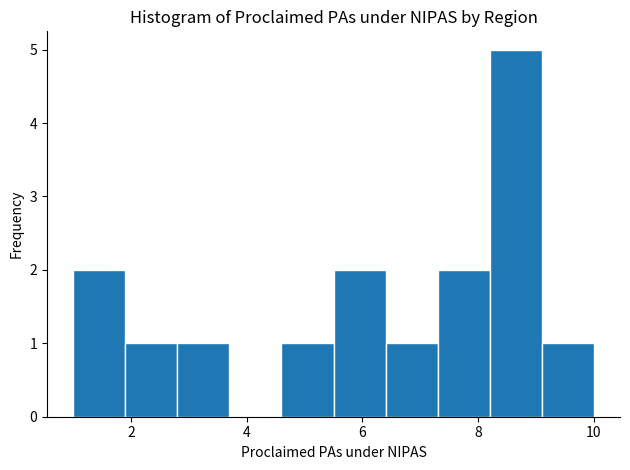

How tall is the bar that spans 4.6 to 5.5 on the x-axis? Neither the bar edges nor the heights are printed on the chart, so give them approximately, as read against the axes.

1